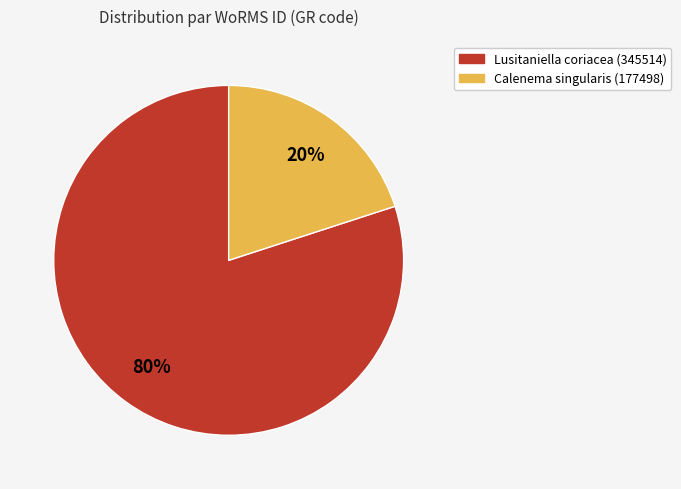

Is there any slice that represents more than half of the pie?

Yes